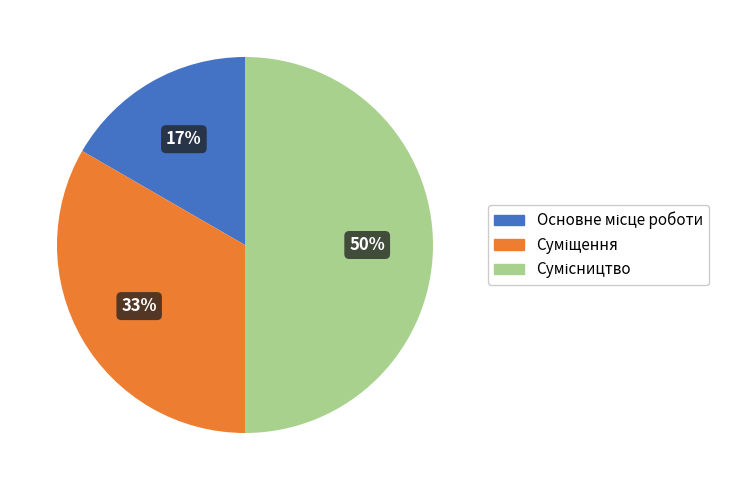

To the nearest percent, what is the difference between the largest and smallest slice percentages?

33%